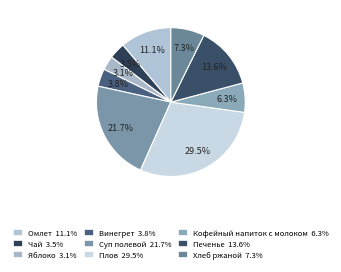

Count the number of slices in the pie.

9